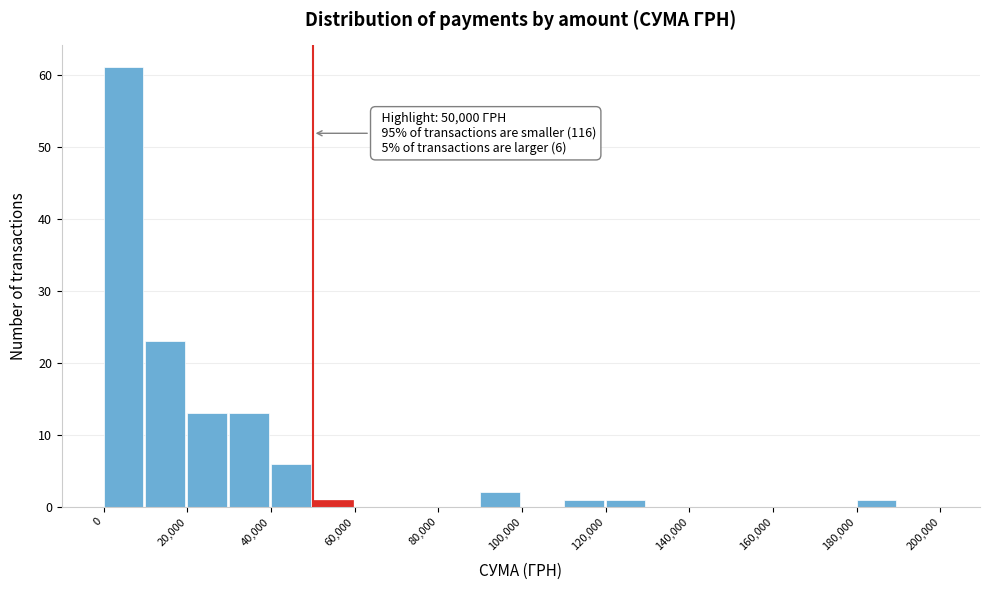

Over which range of the x-axis is the bar tallest?

0 to 10000